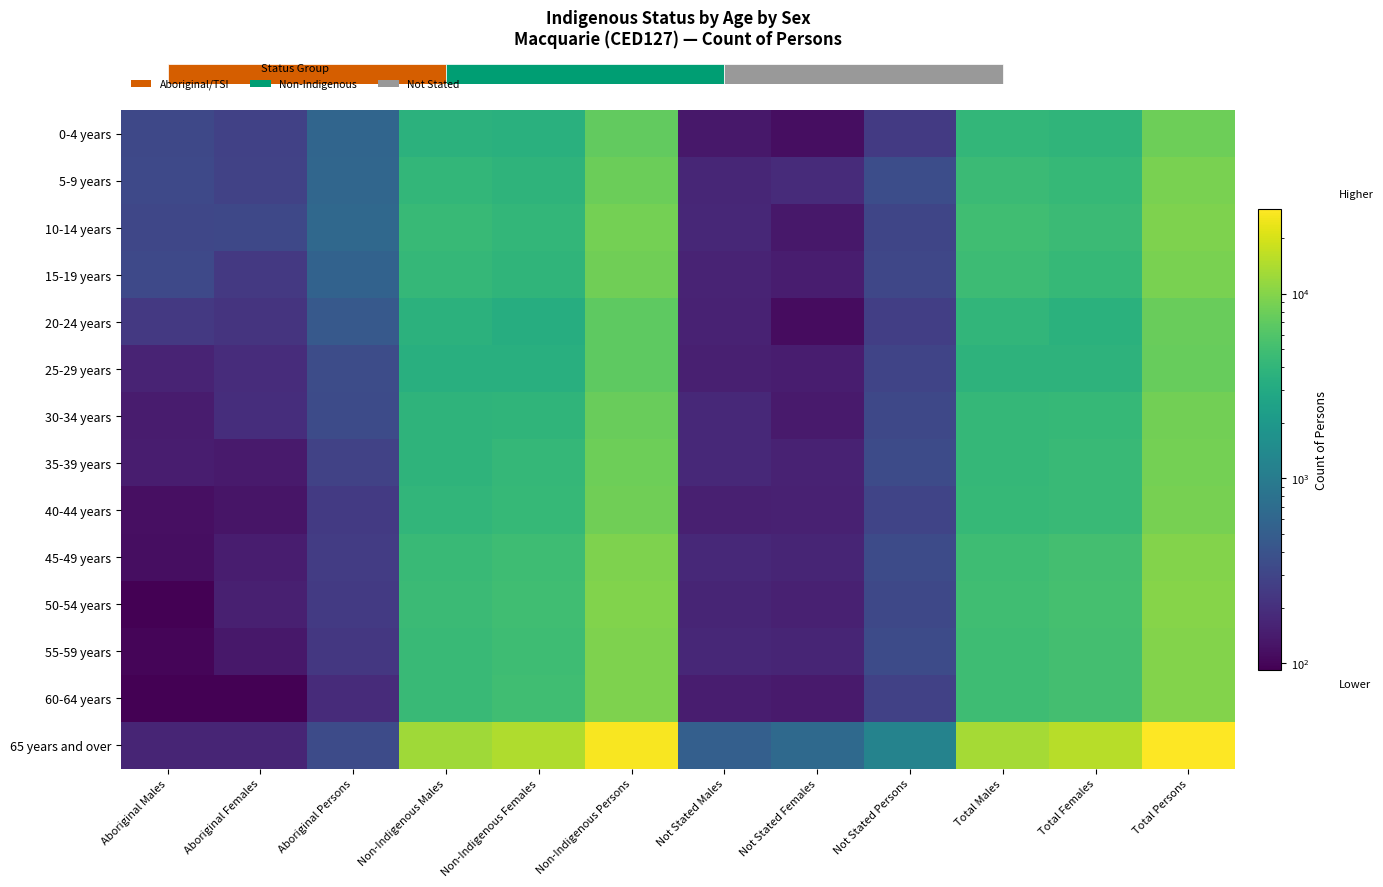

At how many categories does at least one series exceed 16285?

2